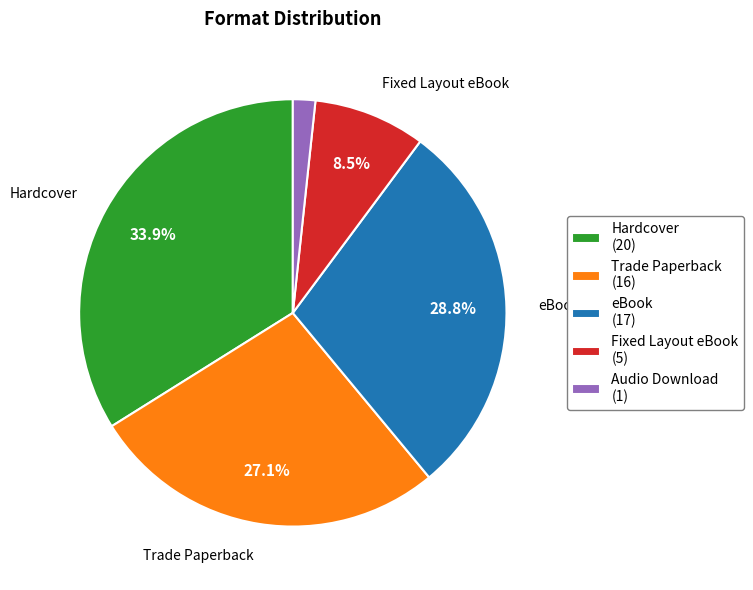

Is it true that Fixed Layout eBook is 20% of the pie?

False